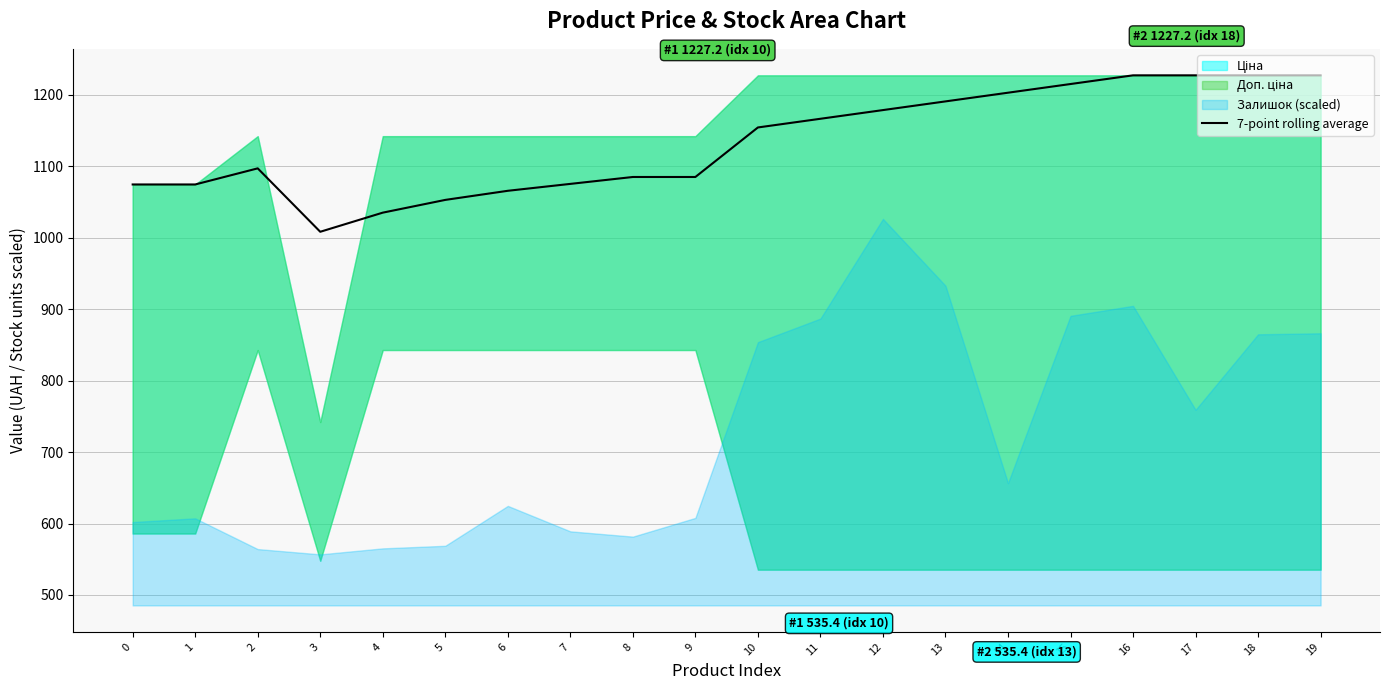

The chart shows a value of 1074.5 at 0. True or false?

True